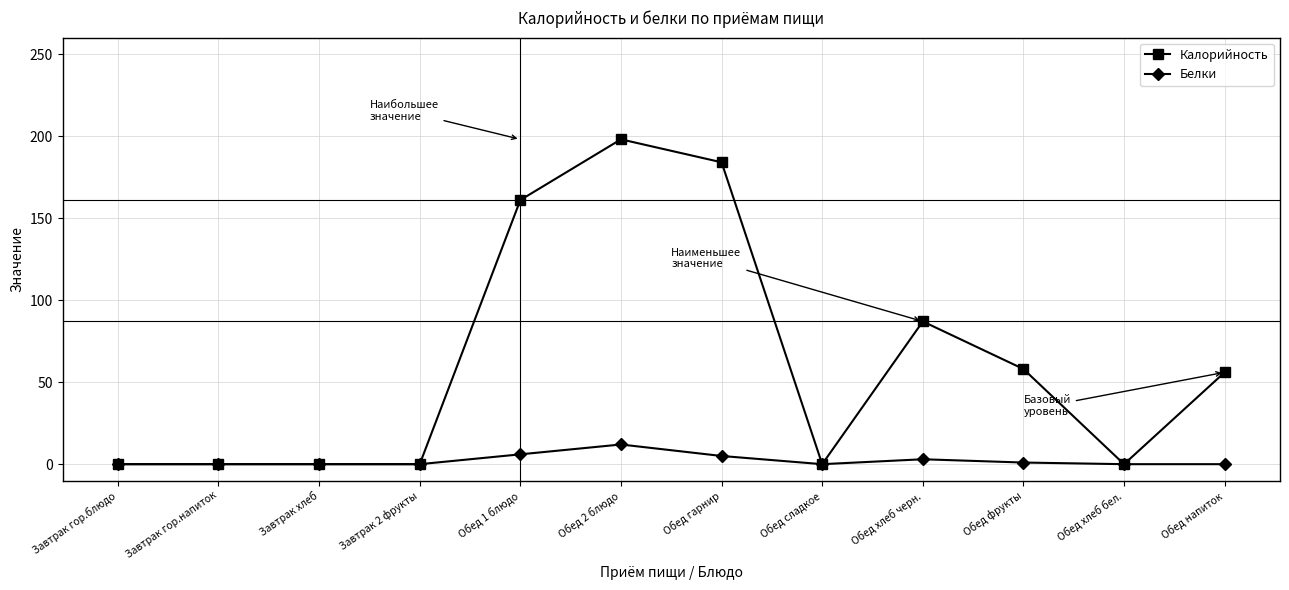

Which series has the largest range (max minus min)?

Калорийность